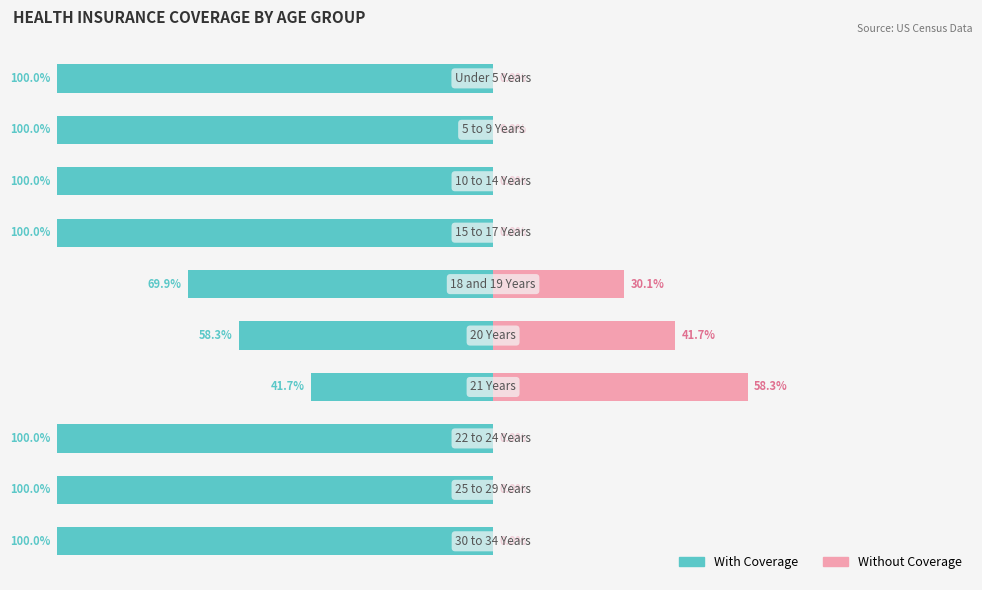

How many bars are there in total?

20